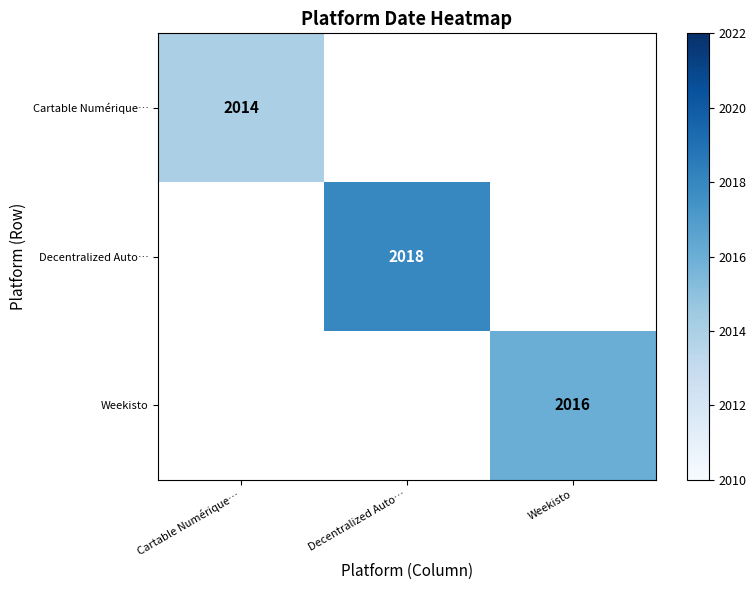

True or false: Decentralized Auto… has a value of 2018 at Decentralized Auto….

True